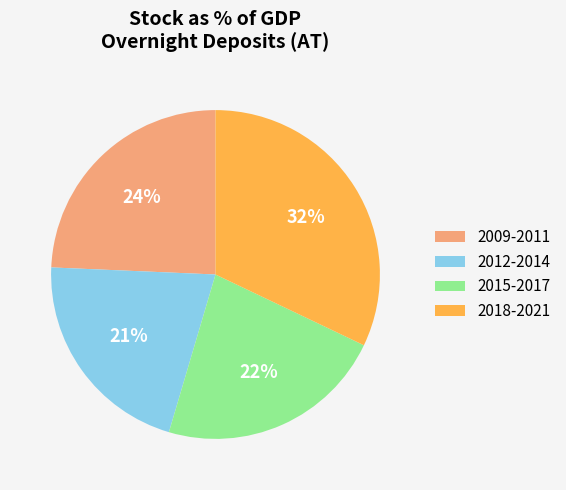

Which category has the biggest portion of the pie?

2018-2021